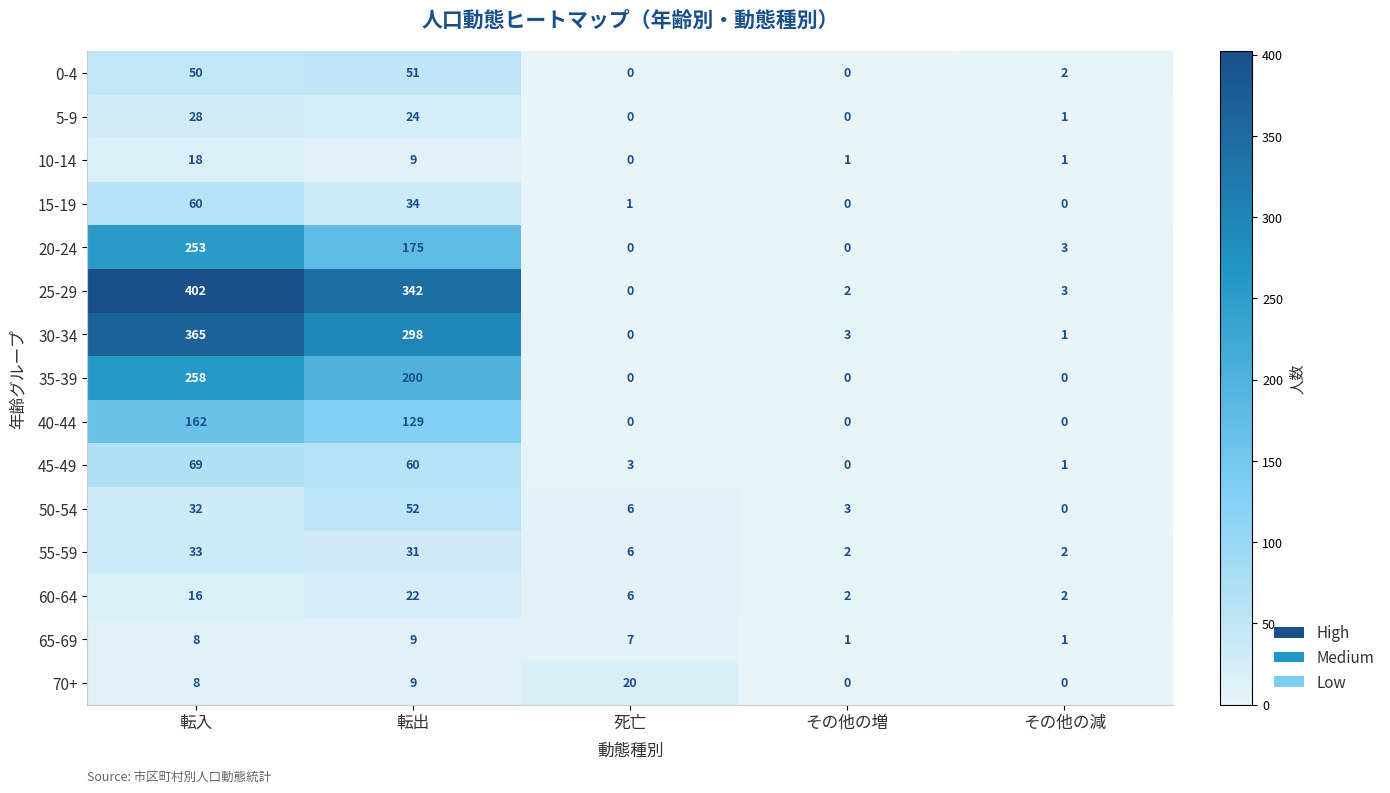

How many values in the 70+ series are below 8?

2